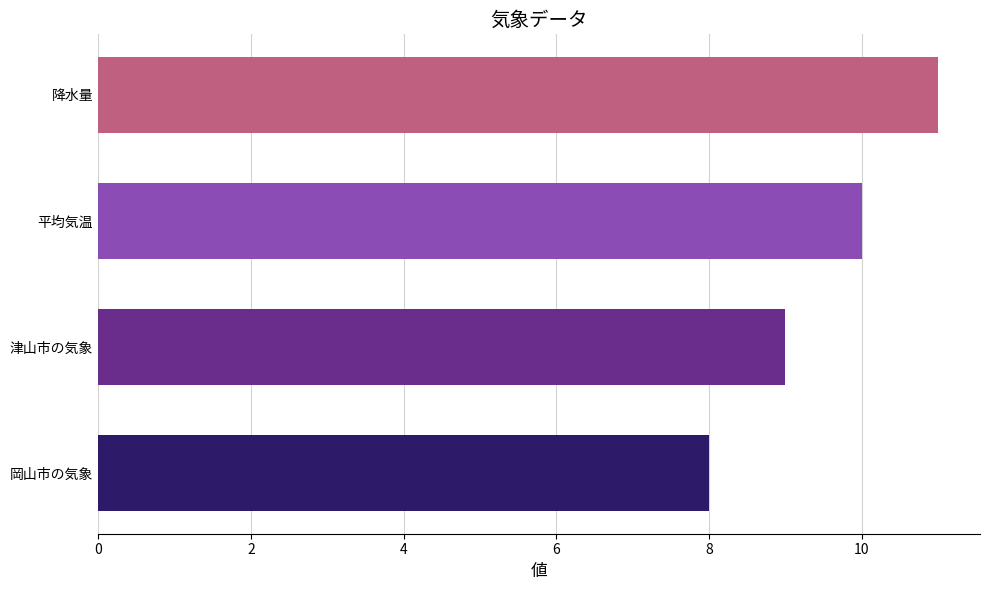

Does the chart contain stacked bars?

No